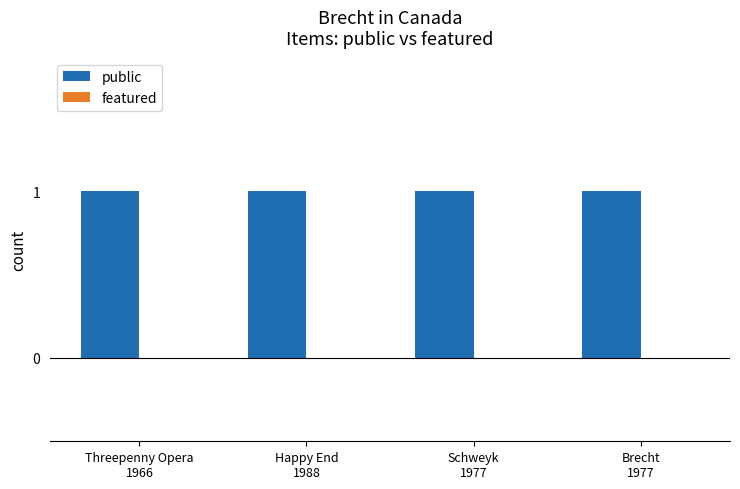

What is the label of the 2nd bar from the left?

Happy End
1988